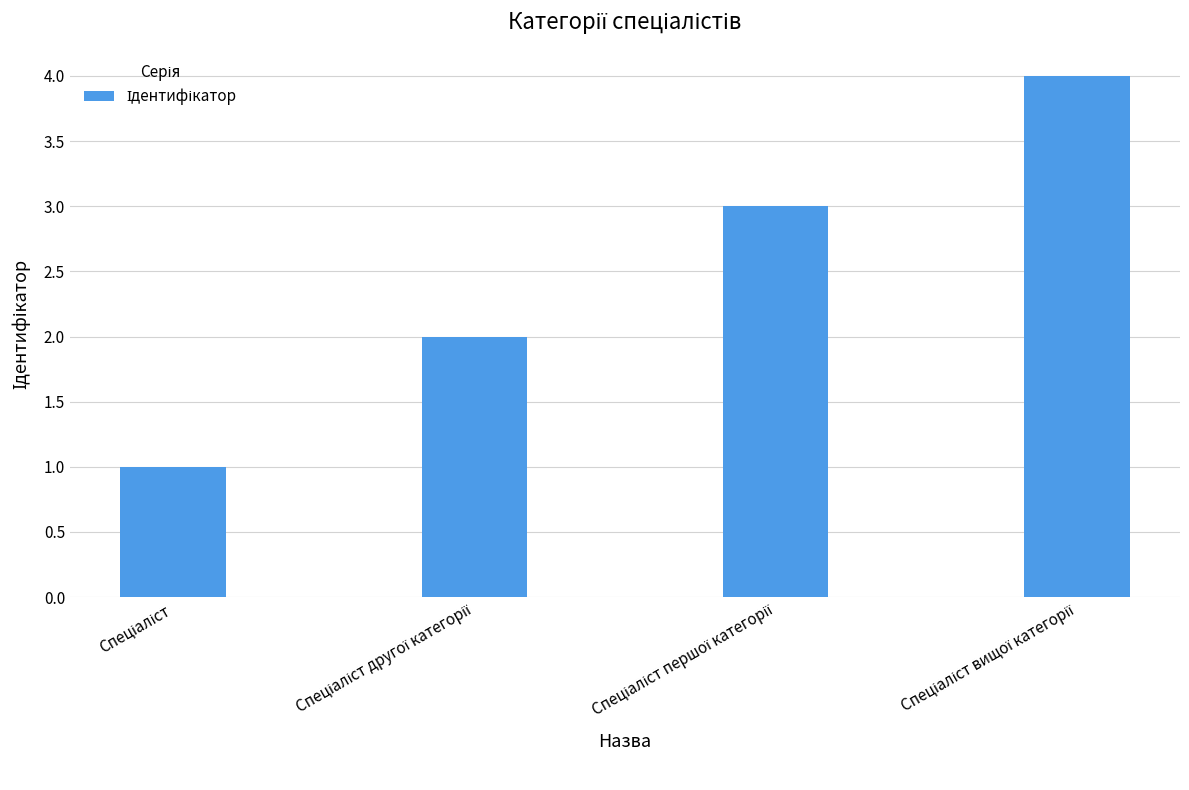

What is the difference between the maximum and minimum values?

3